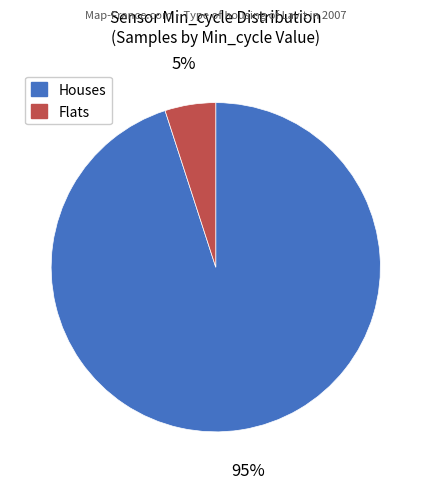

To the nearest percent, what is the average slice percentage?

50%